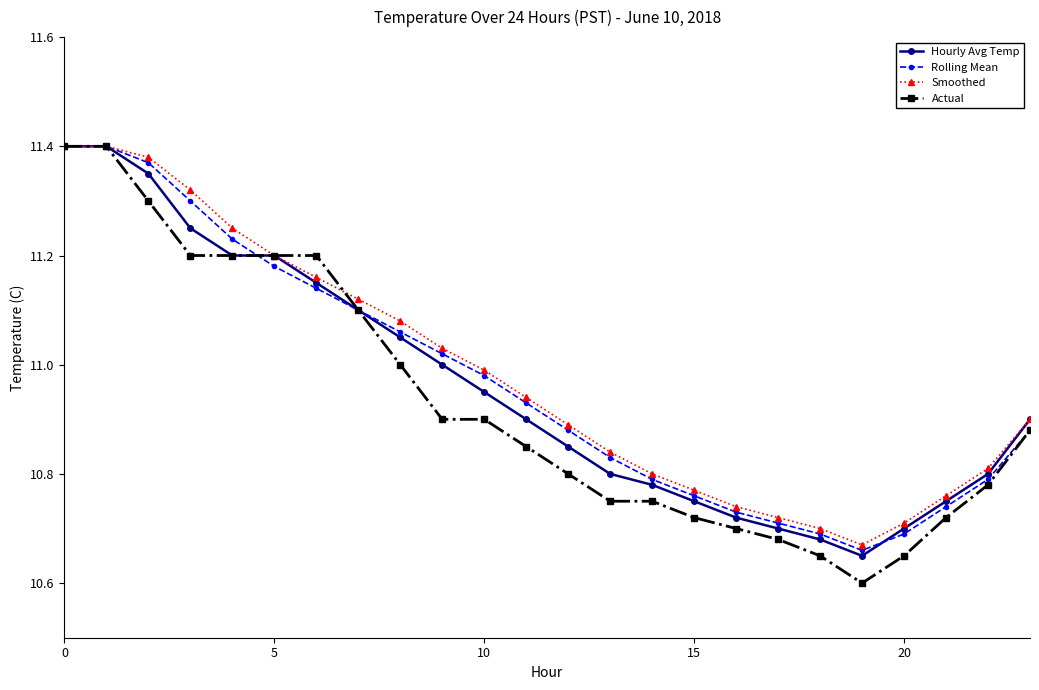

Which series has the largest range (max minus min)?

Actual